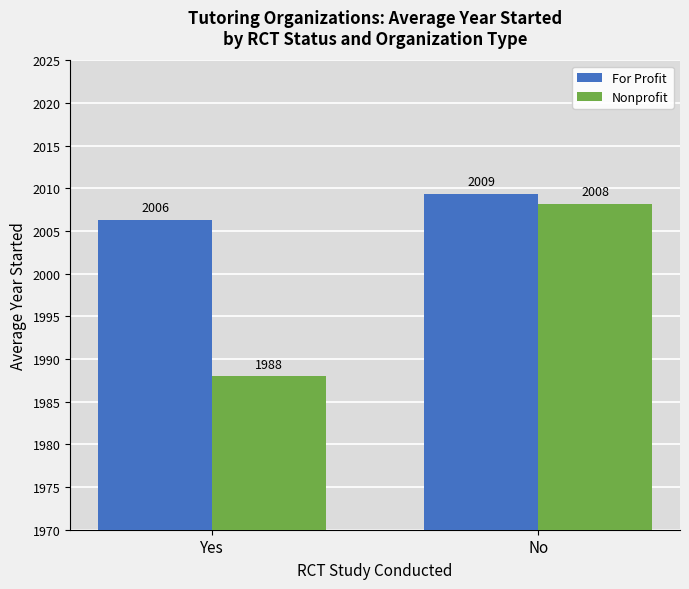

The Nonprofit series shows 2008.2 at No. True or false?

True